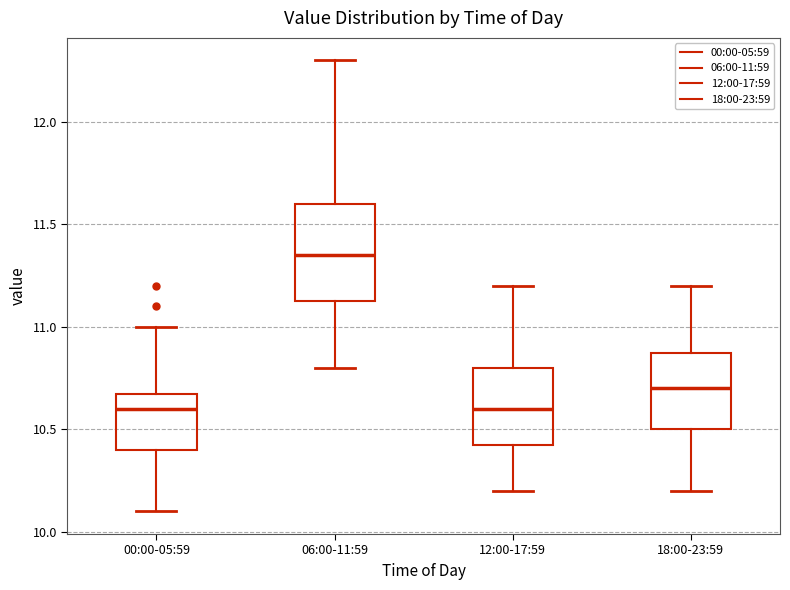

Which box has the highest median line?

06:00-11:59